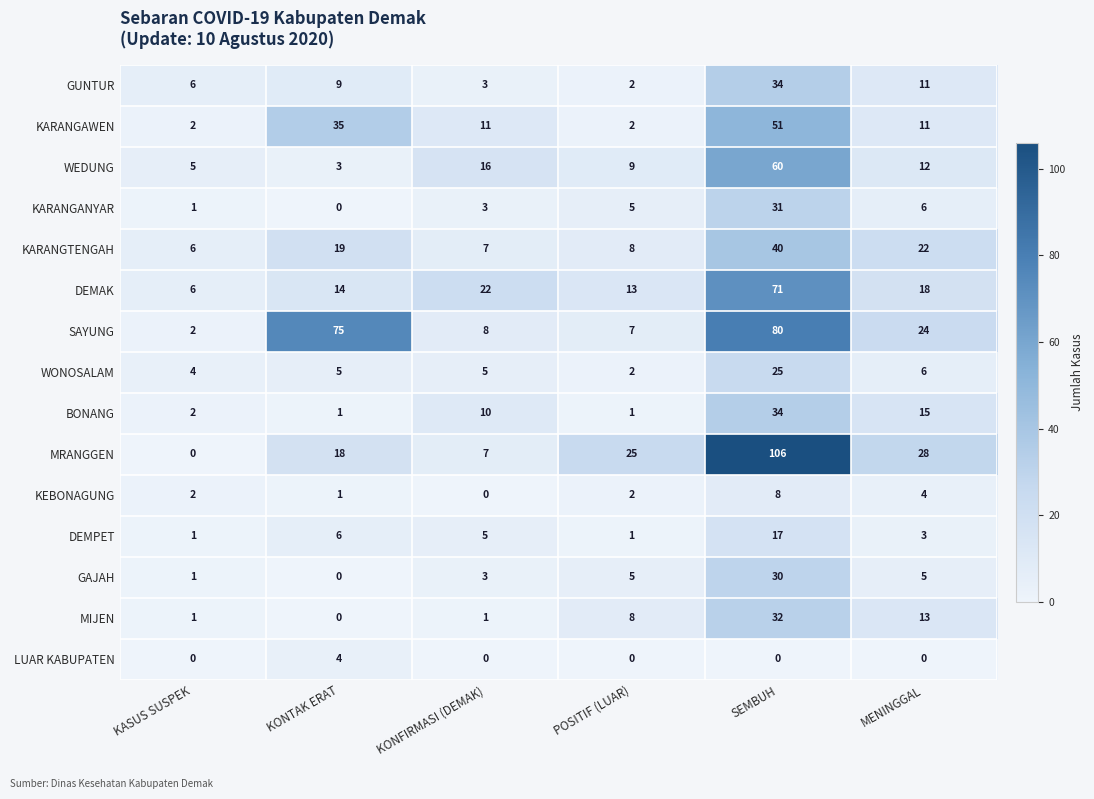

What is the maximum value for KEBONAGUNG?

8